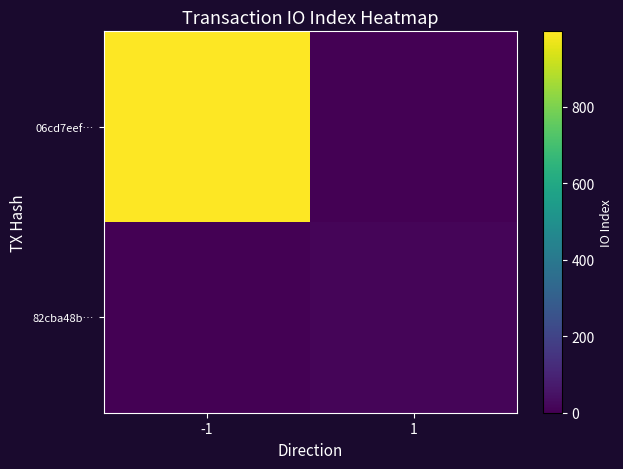

What is the greatest value displayed?

998